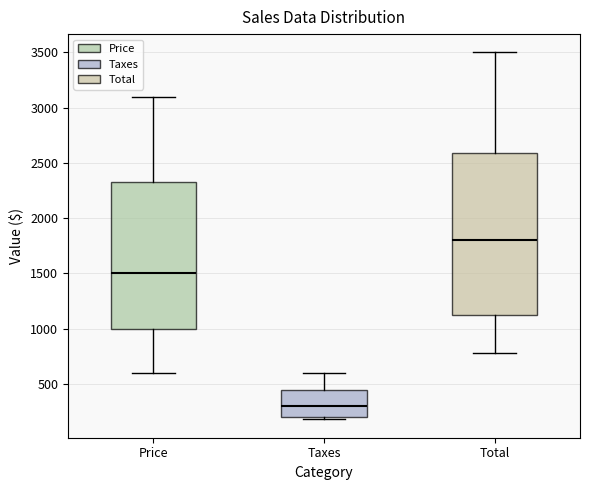

Reading left to right, transcribe this box plot: for each box, give where its median line is, the range the box spans, and where its two whiskers end, as read against the y-axis. The values are not printed on the chart, so give them approximately, as read against the axis.

Price: median 1500, box 1000 to 2350, whiskers 600 to 3100
Taxes: median 300, box 200 to 450, whiskers 200 (just below the box's lower edge) to 600
Total: median 1800, box 1150 to 2600, whiskers 800 to 3500